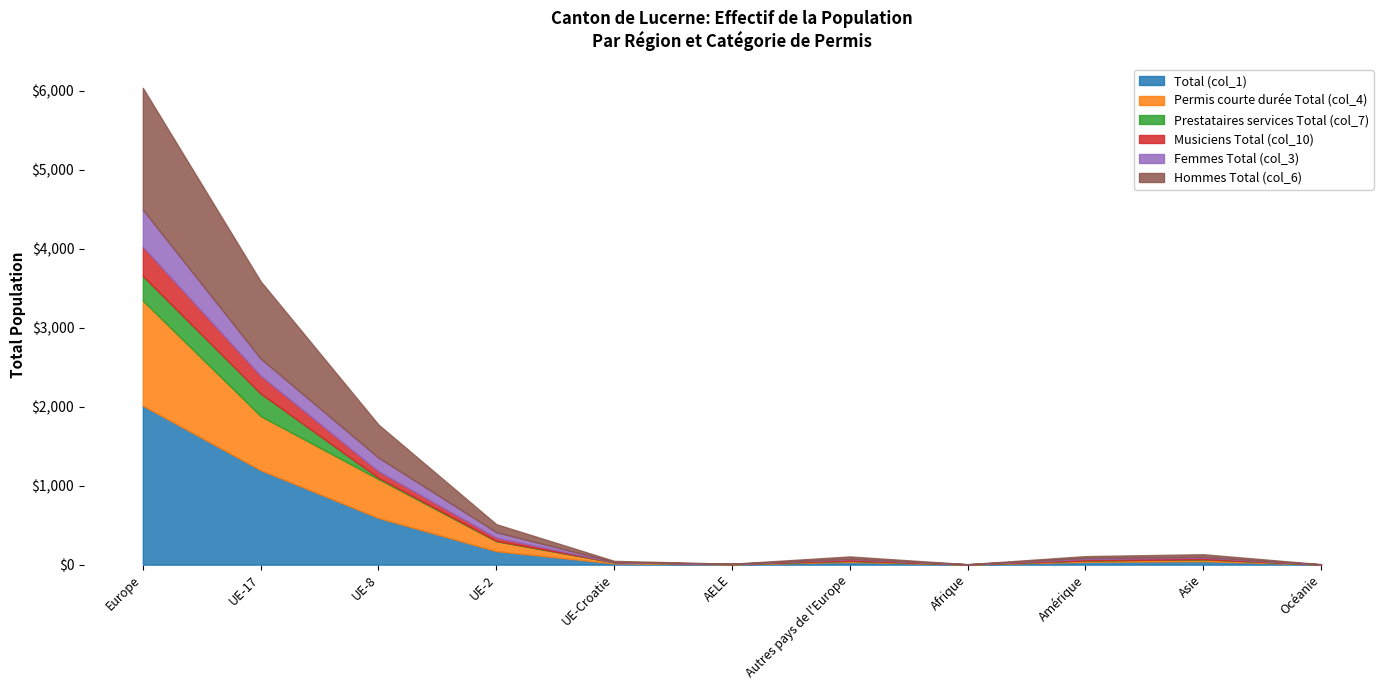

At which category is the sum across all series the highest?

Europe